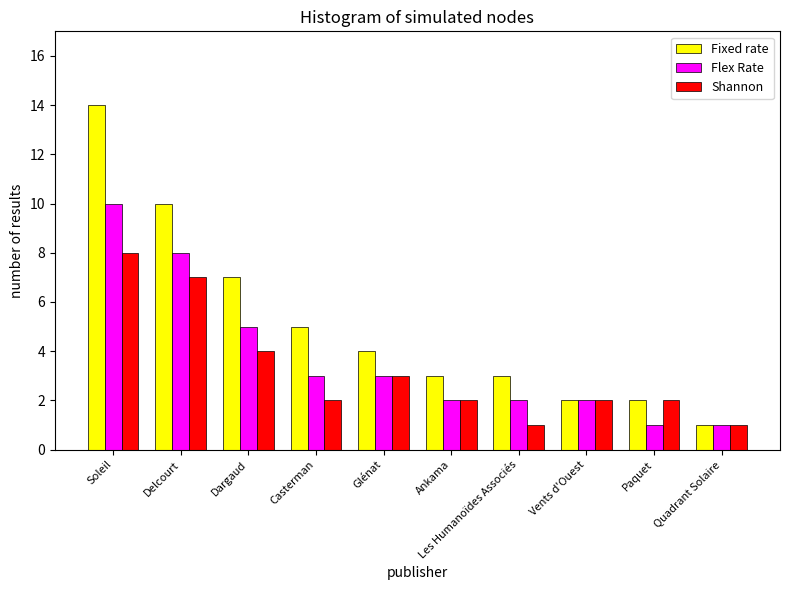

What is the sum of the Shannon values at Les Humanoïdes Associés and Paquet?

3